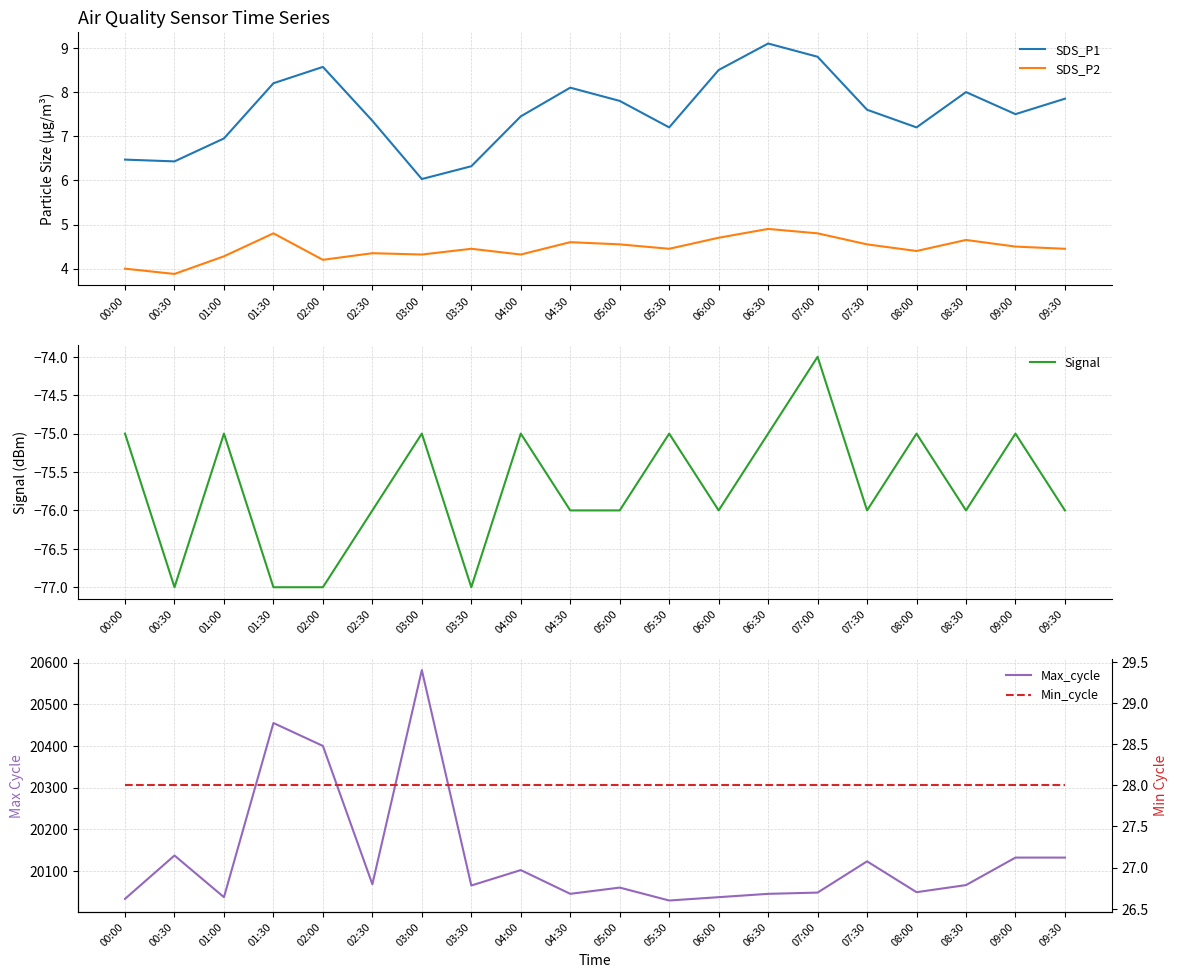

True or false: Min_cycle and SDS_P2 cross at least once.

False